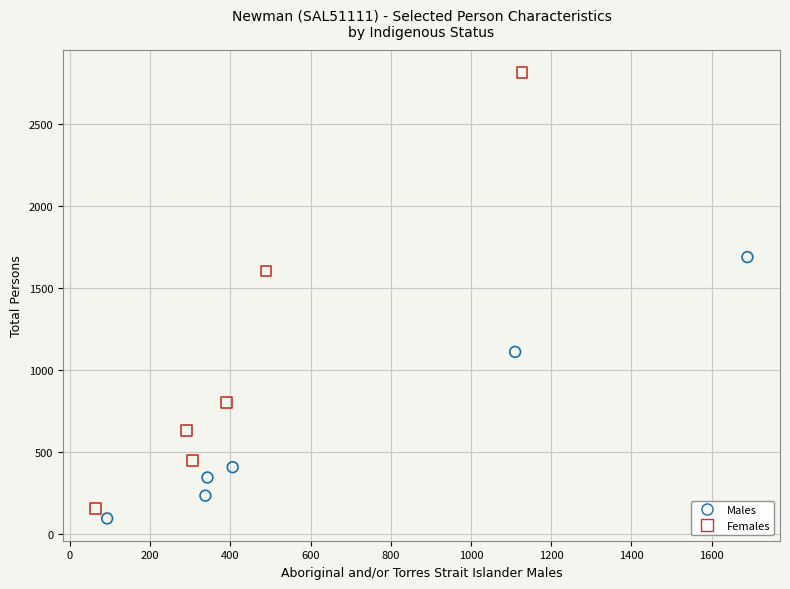

Which series reaches the maximum Y coordinate?

Females